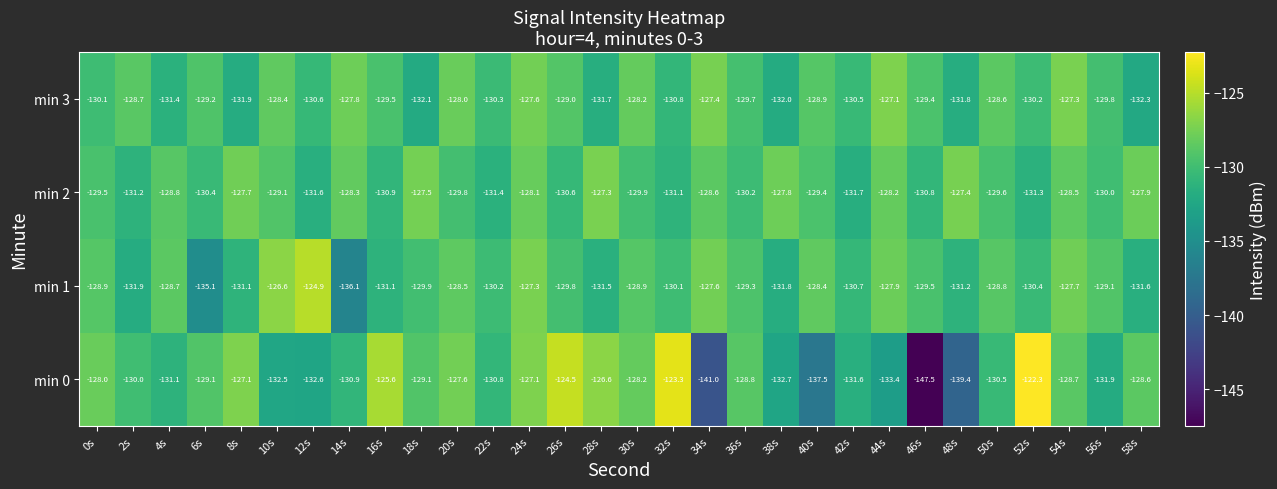

What is the average value of the min 1 series?

-129.8